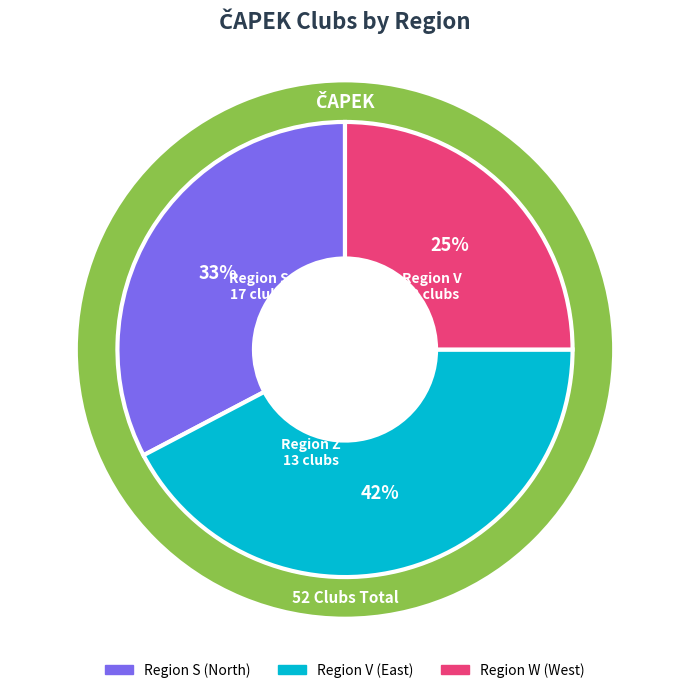

Count the number of slices in the pie.

3